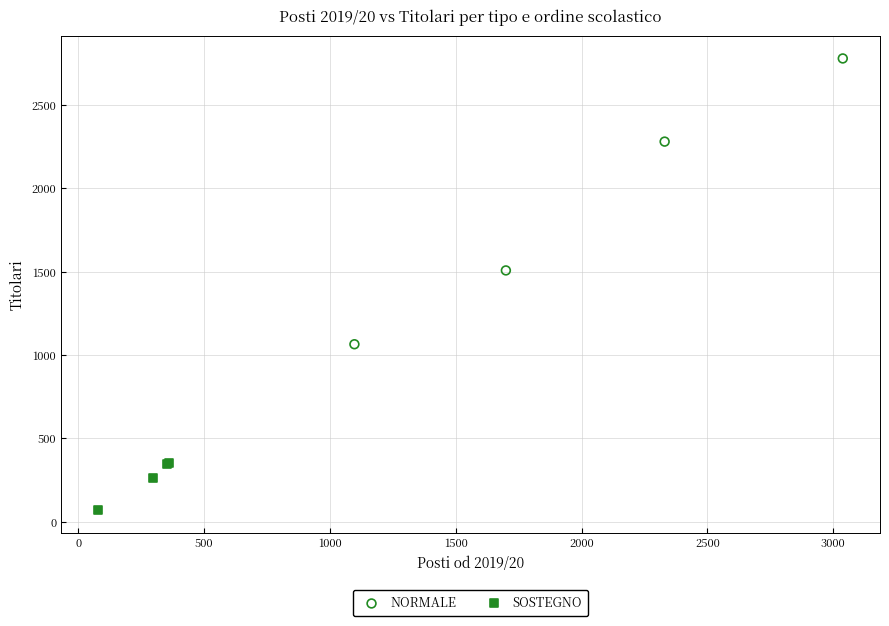

Which series contains the lowest Y value?

SOSTEGNO